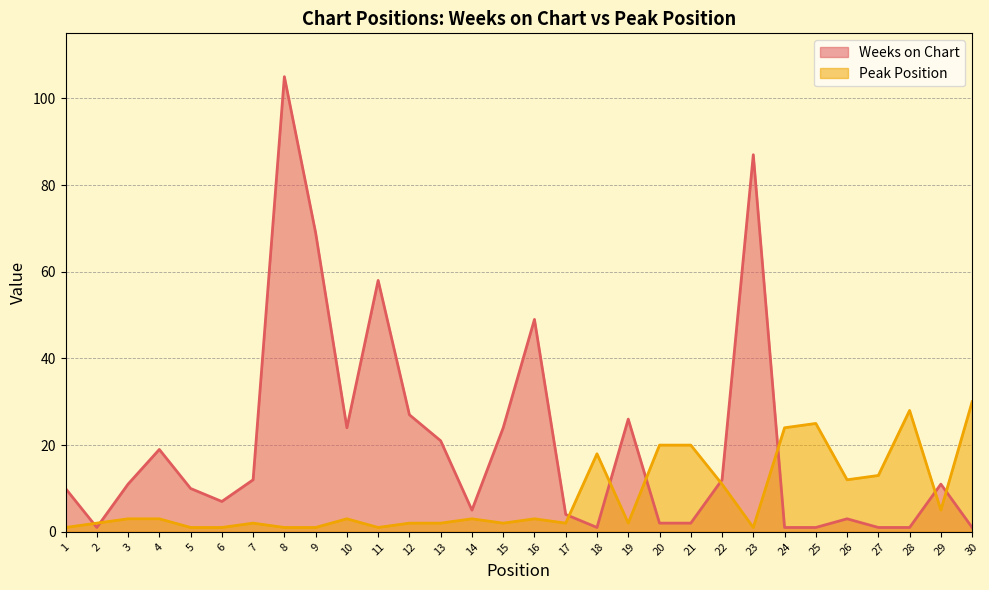

At which label does Weeks on Chart first exceed 11?

4